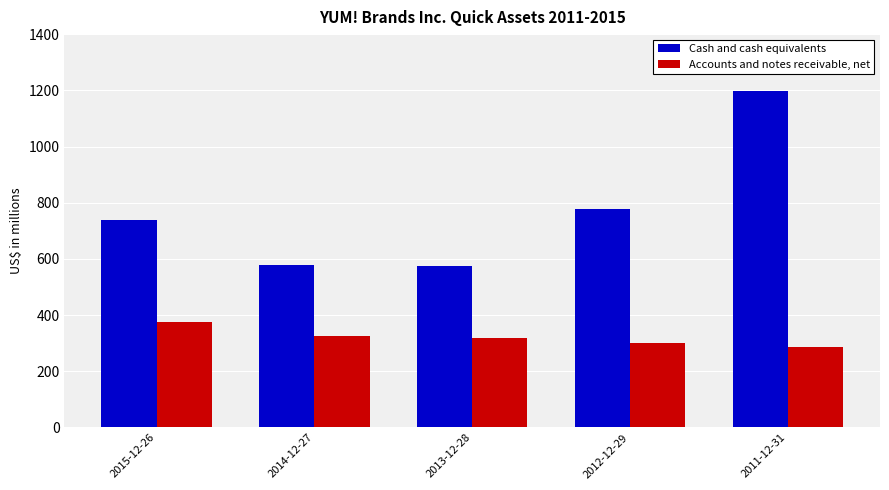

What is the average value of the Cash and cash equivalents series?

772